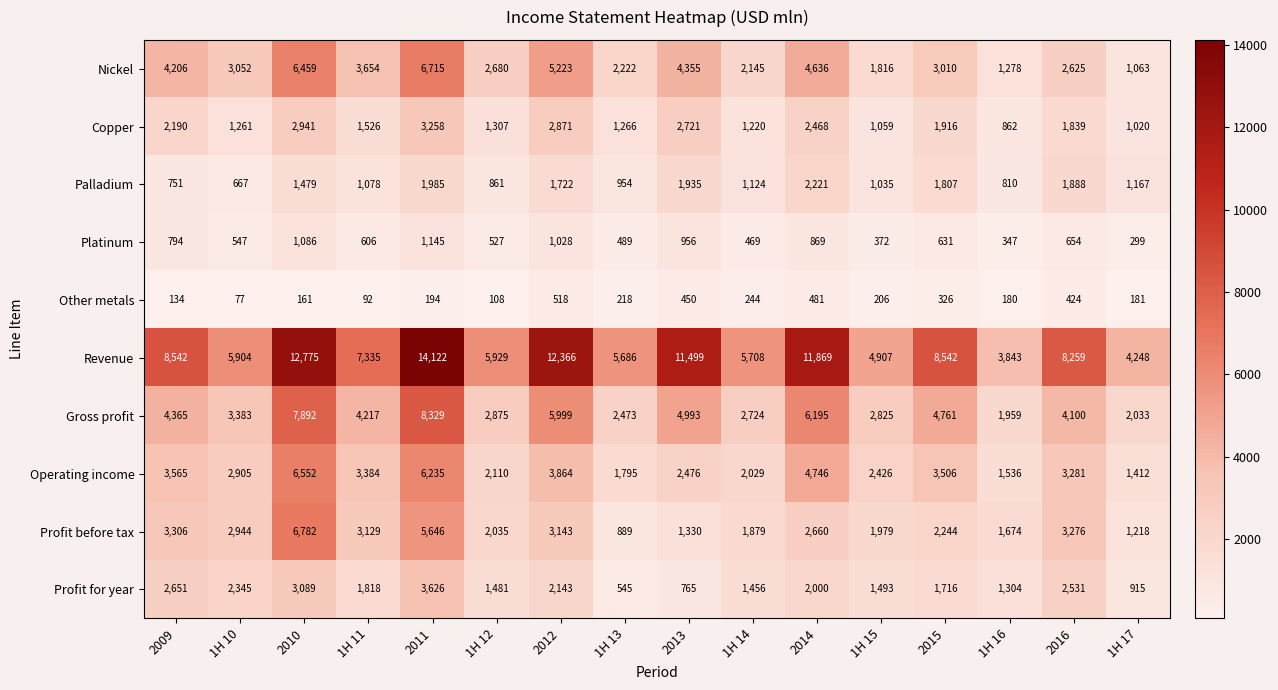

Read the Operating income value at 2013.

2476